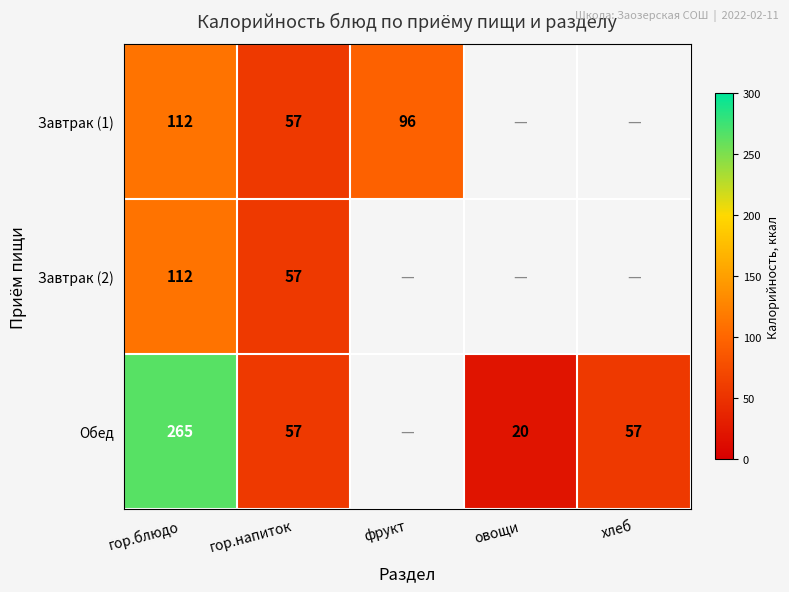

At which category is the sum across all series the highest?

гор.блюдо